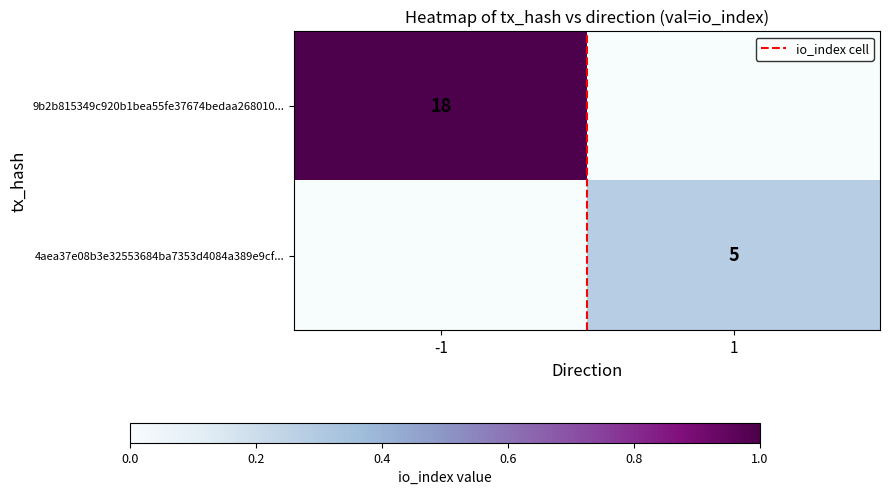

Which category has the lowest value in the 9b2b815349c920b1bea55fe37674bedaa268010... series?

1